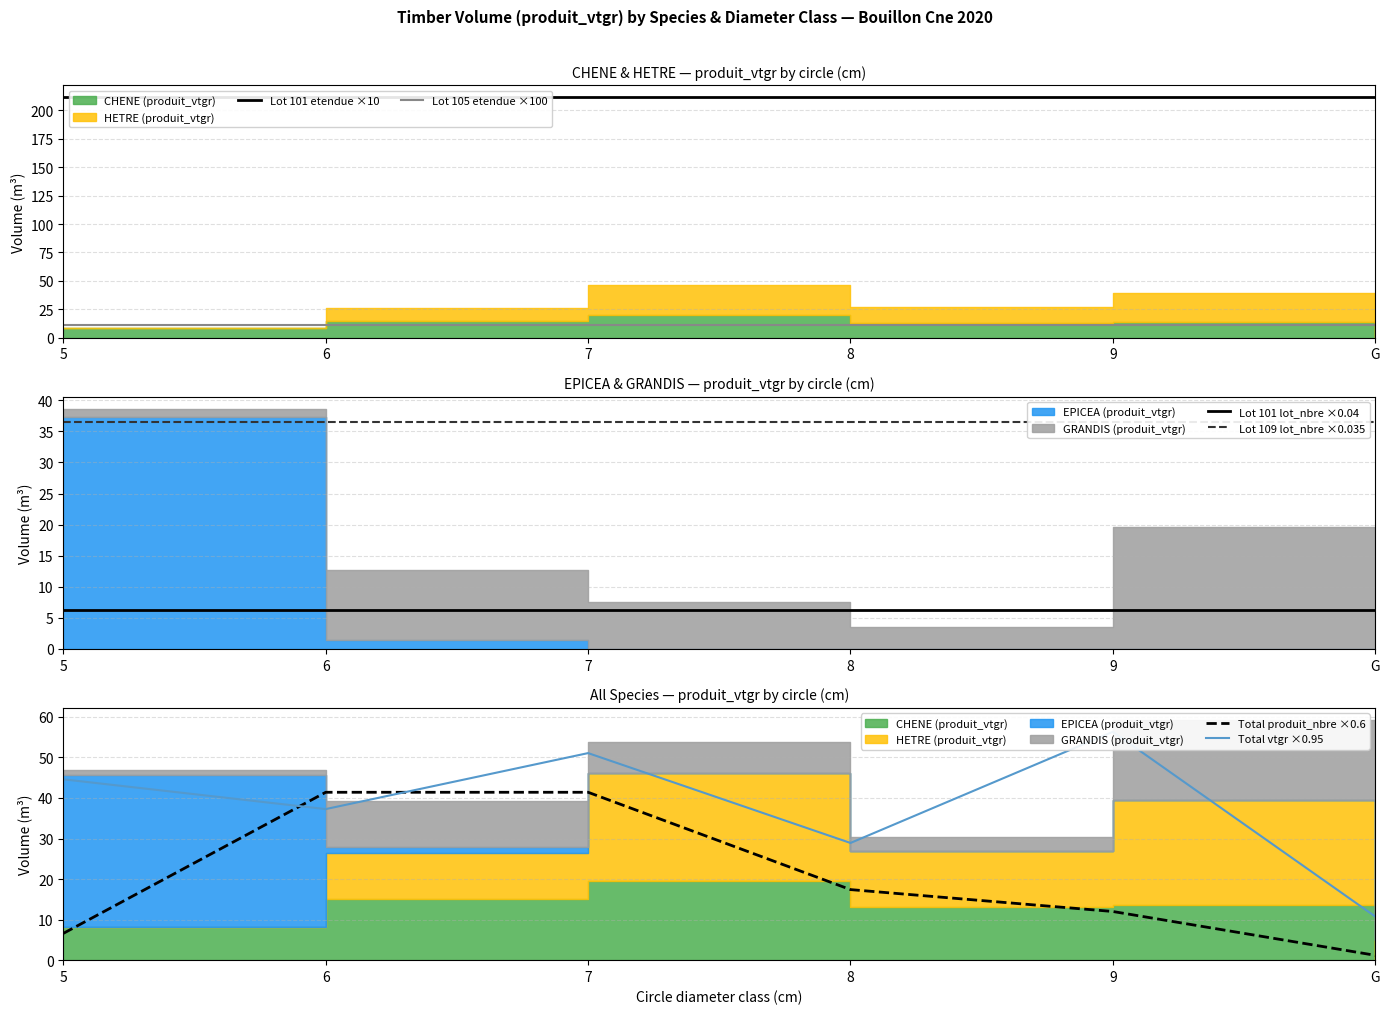

How many lines are shown in the chart?

6